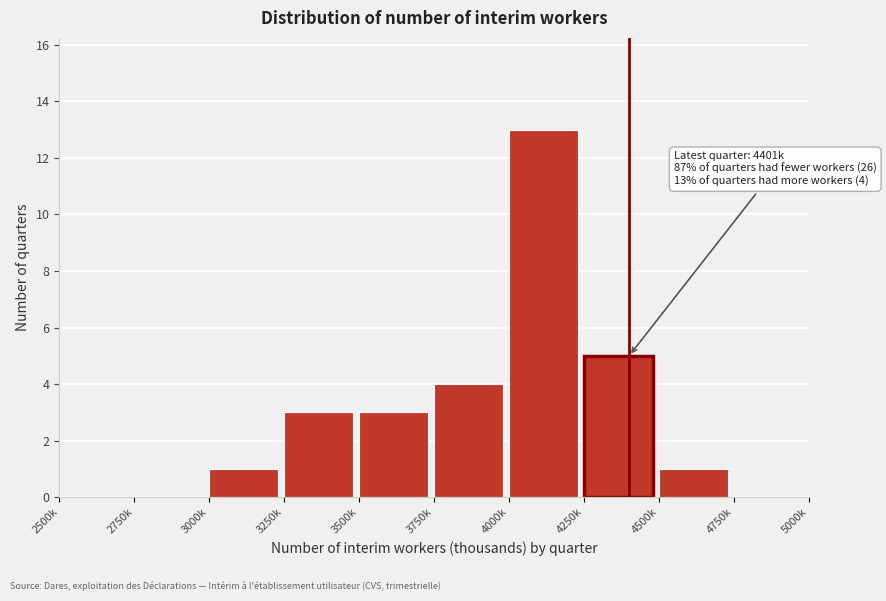

Reading left to right, what are all the values shown in this chart?

2500k=0	2750k=0	3000k=1	3250k=3	3500k=3	3750k=4	4000k=13	4250k=5	4500k=1	4750k=0